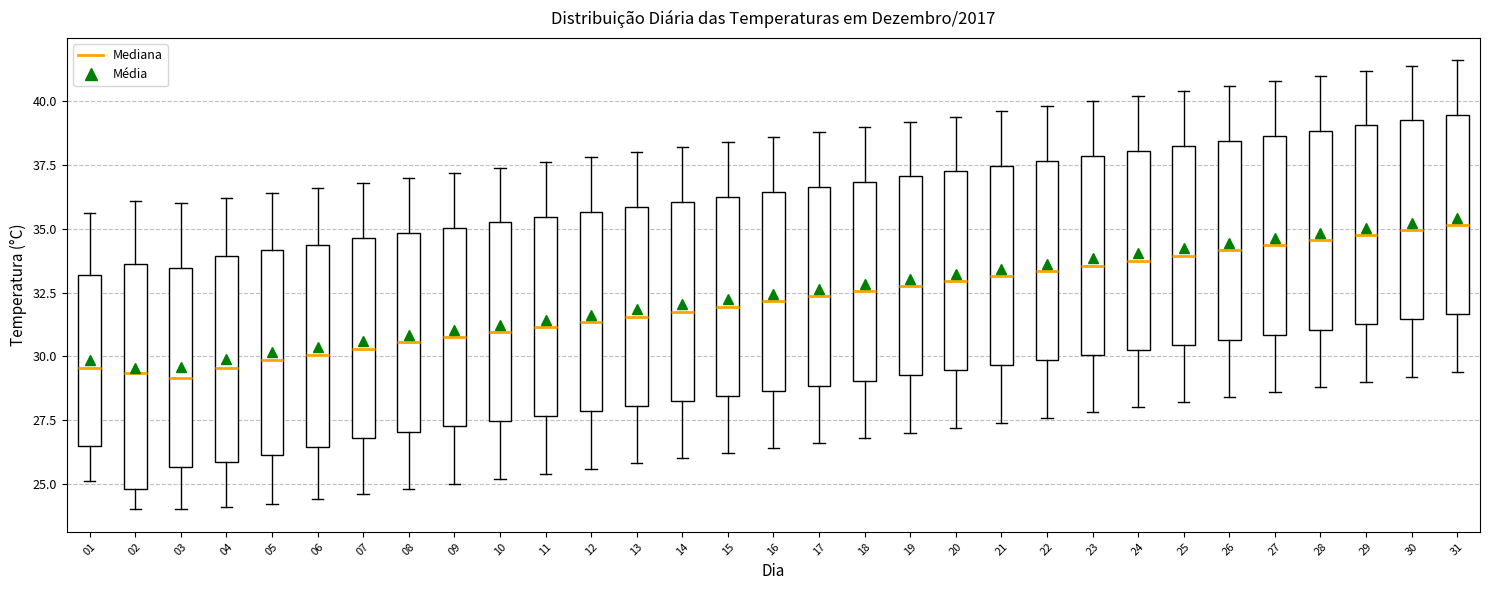

Where does the lower whisker of the box at x = 16 end on the y-axis? The values are not printed on the chart, so give them approximately, as read against the axis.

26.5